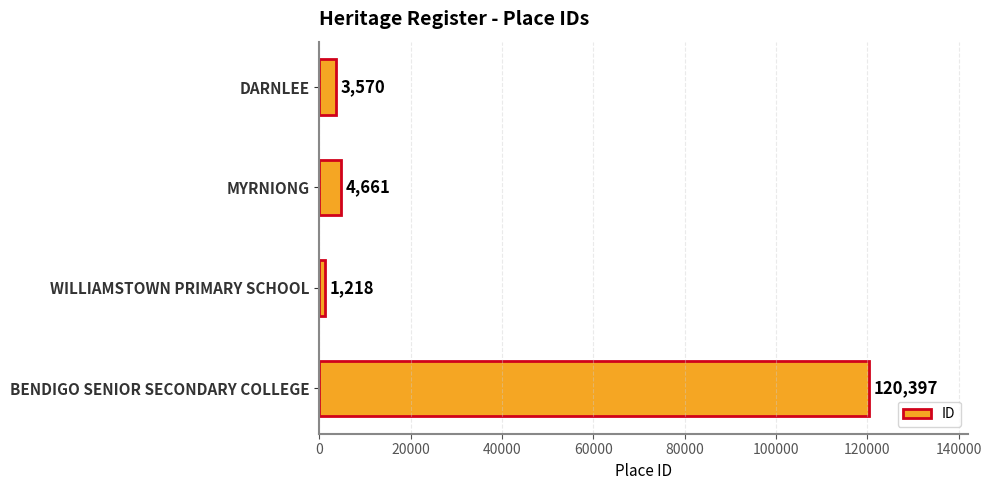

What is the change in value from MYRNIONG to BENDIGO SENIOR SECONDARY COLLEGE?

+115736